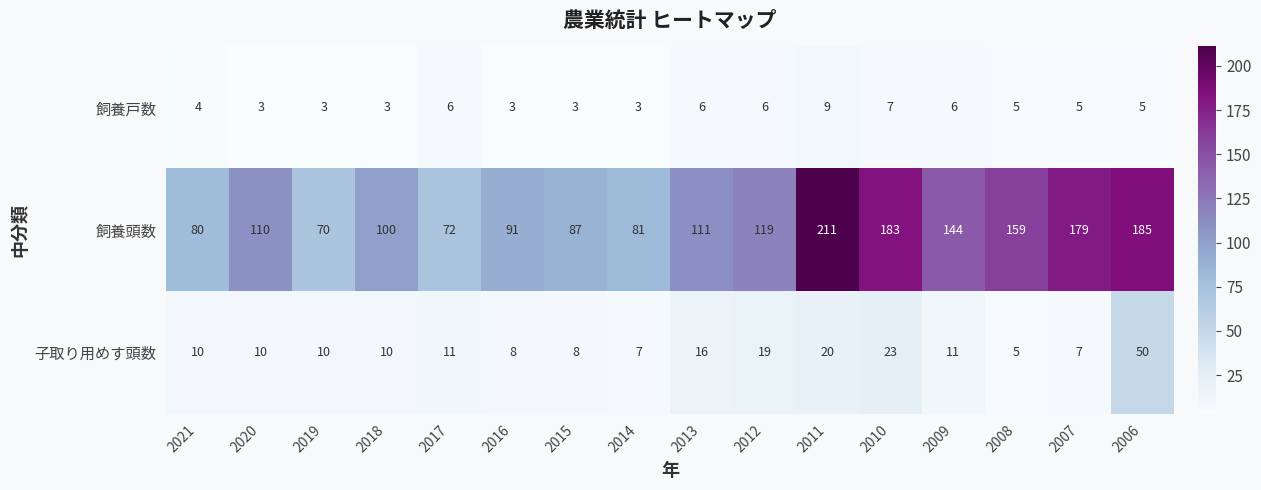

Count the 飼養戸数 values in the range 3 to 6.

14